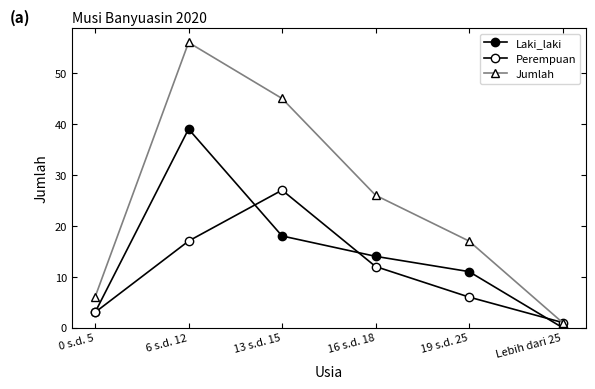

Count the number of data series in this chart.

3